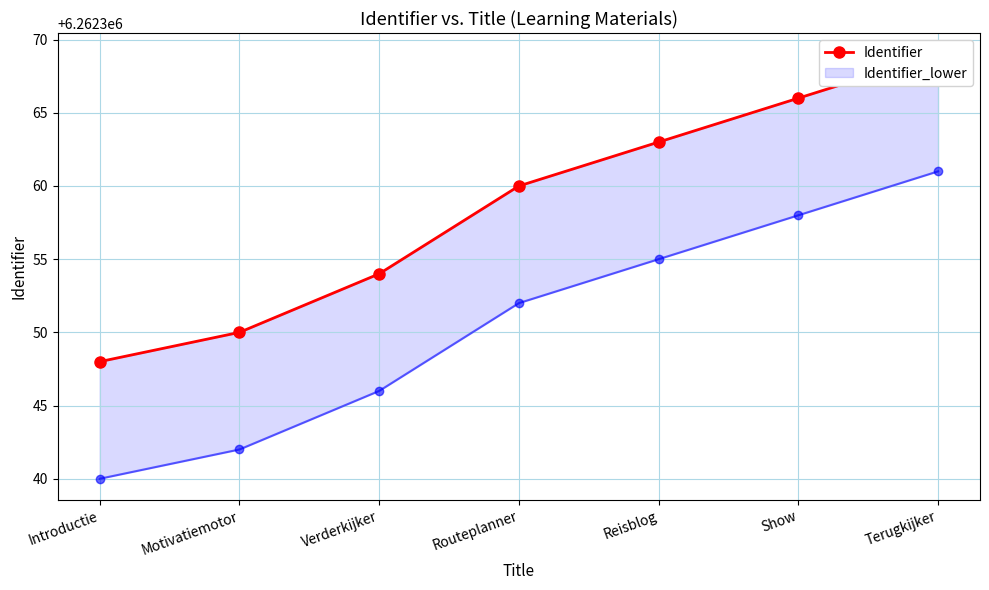

List the labels in order of value, largest first.

Terugkijker, Show, Reisblog, Routeplanner, Verderkijker, Motivatiemotor, Introductie